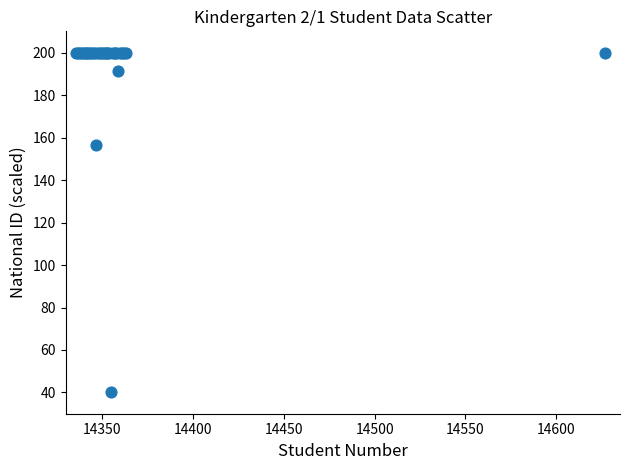

What Y value in the scatter plot is closest to 120?

156.5